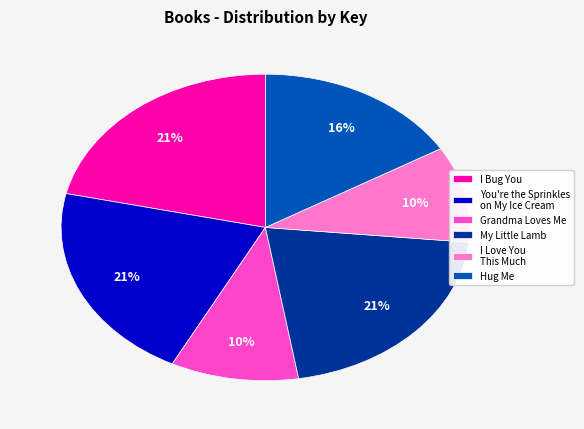

Does any single category account for the majority?

No